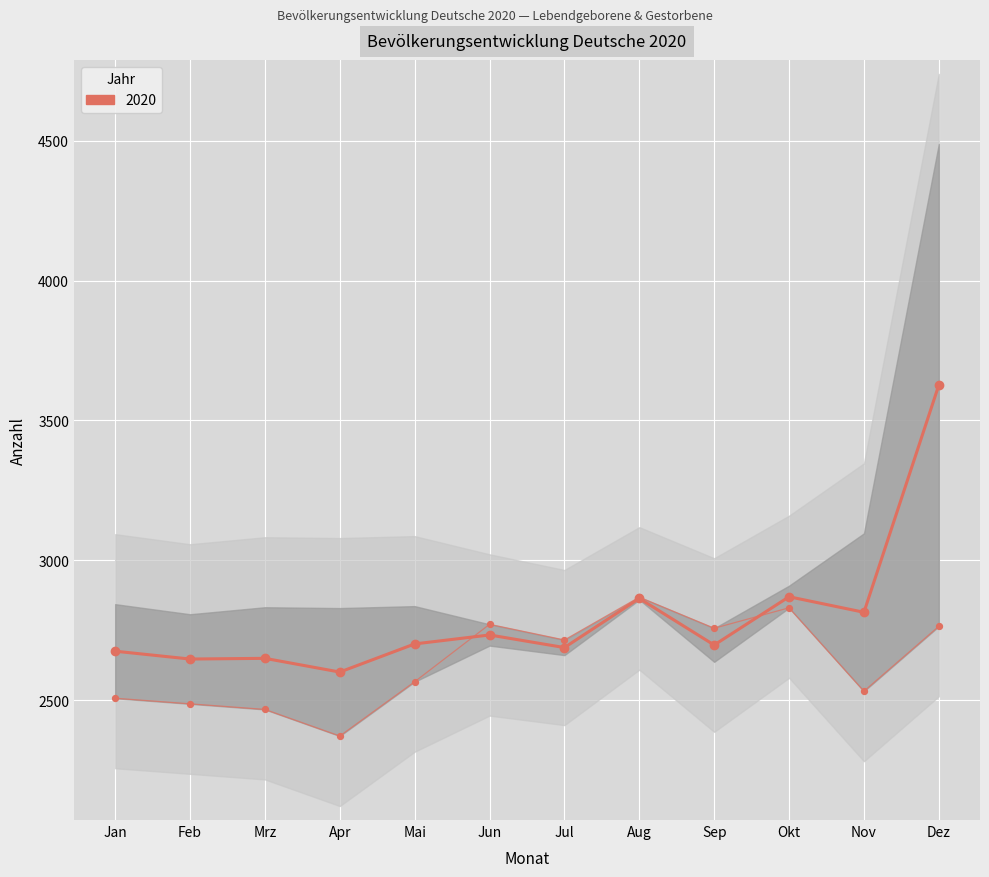

What is the change in value from Feb to Jul?

+41.0